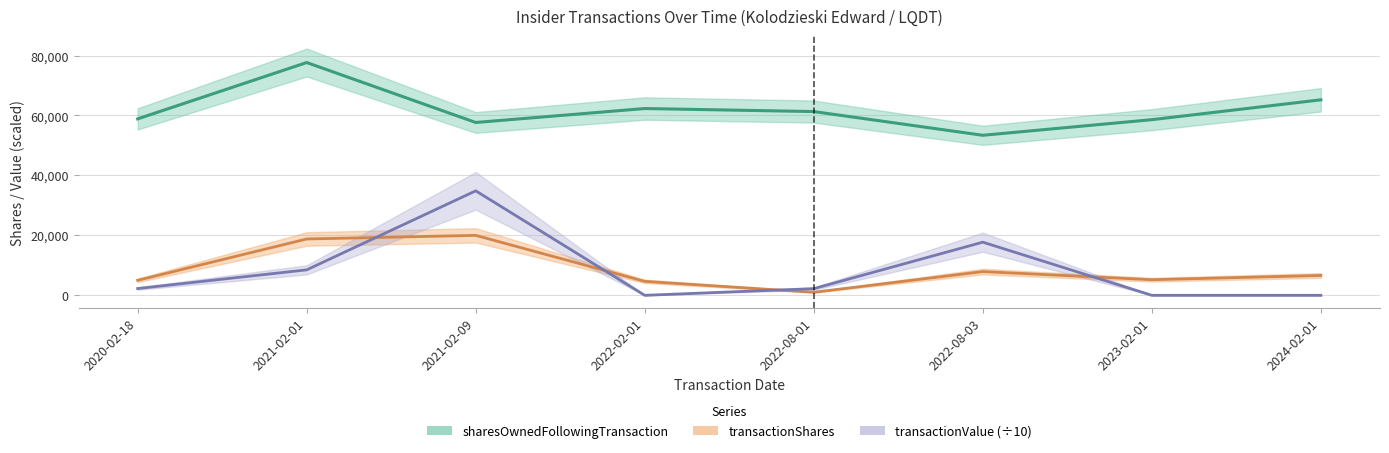

What is the approximate value of transactionValue (÷10) at 2022-08-01?

2226.4